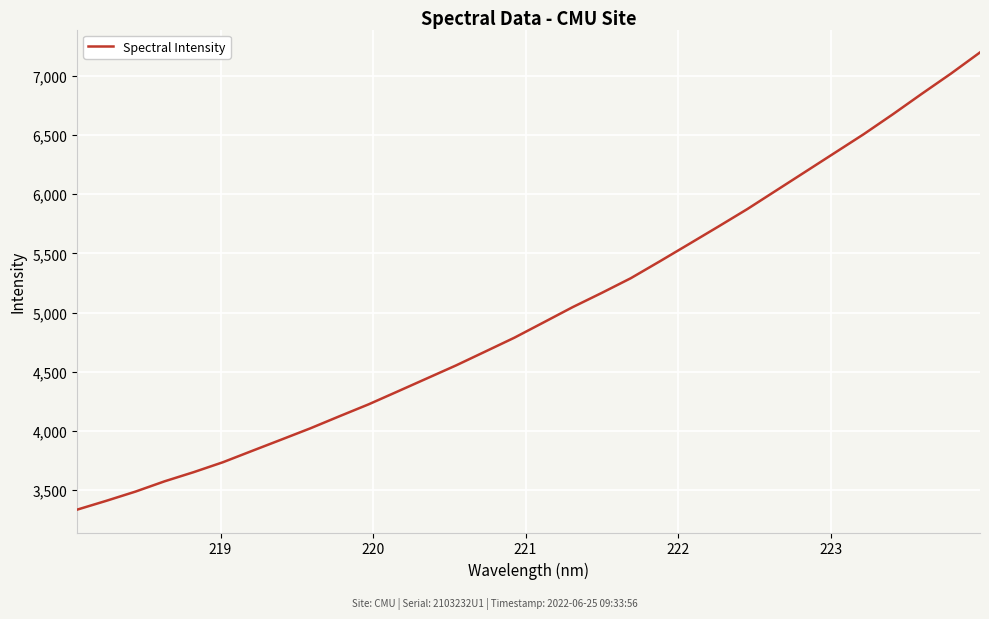

What is the minimum value shown in the chart?

3336.0